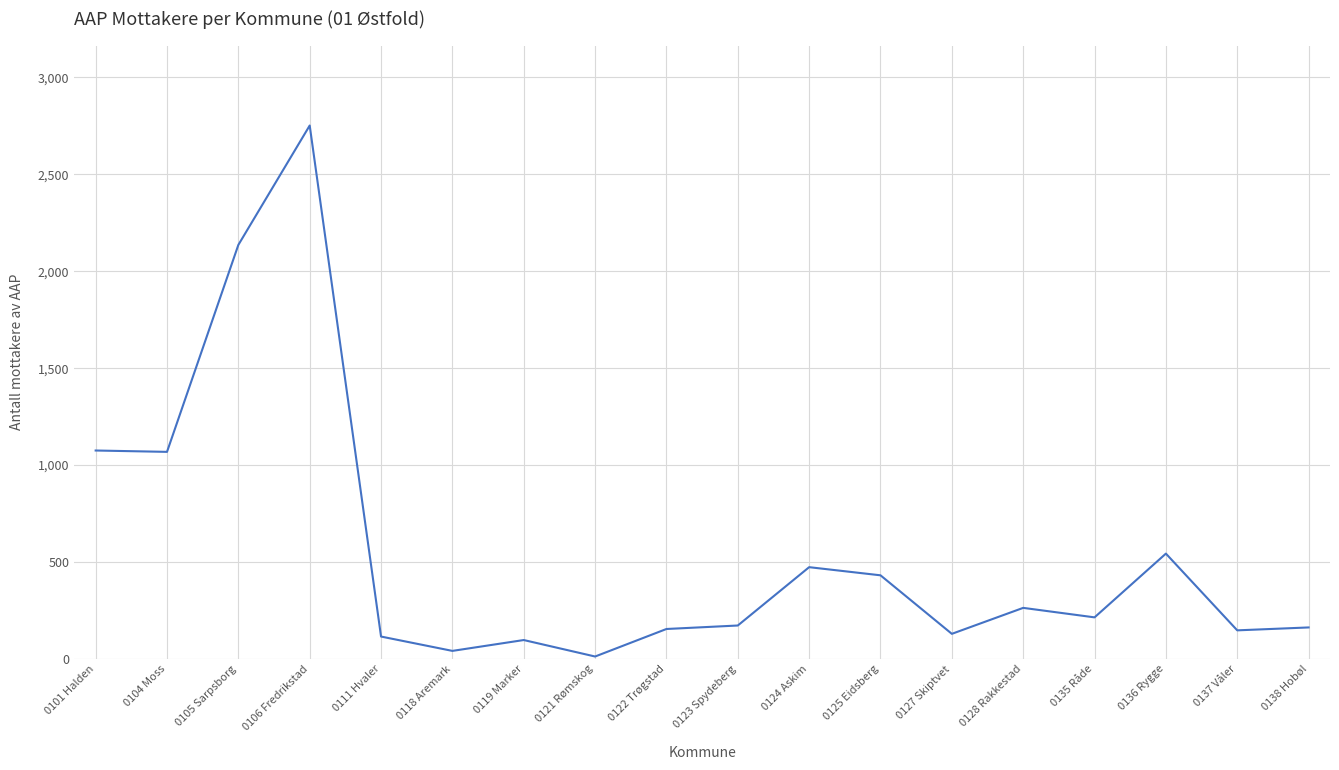

What is the minimum value shown in the chart?

12